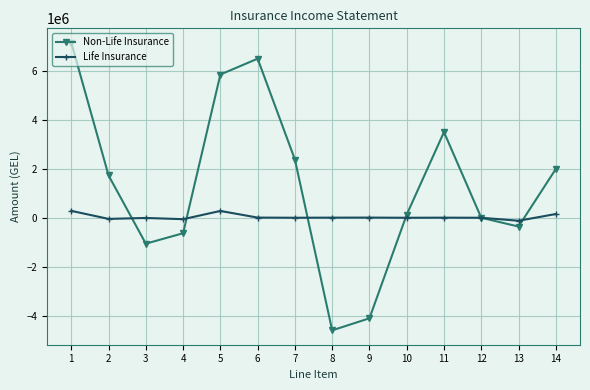

Rank the categories by Non-Life Insurance value from highest to lowest.

1, 6, 5, 11, 7, 14, 2, 10, 12, 13, 4, 3, 9, 8